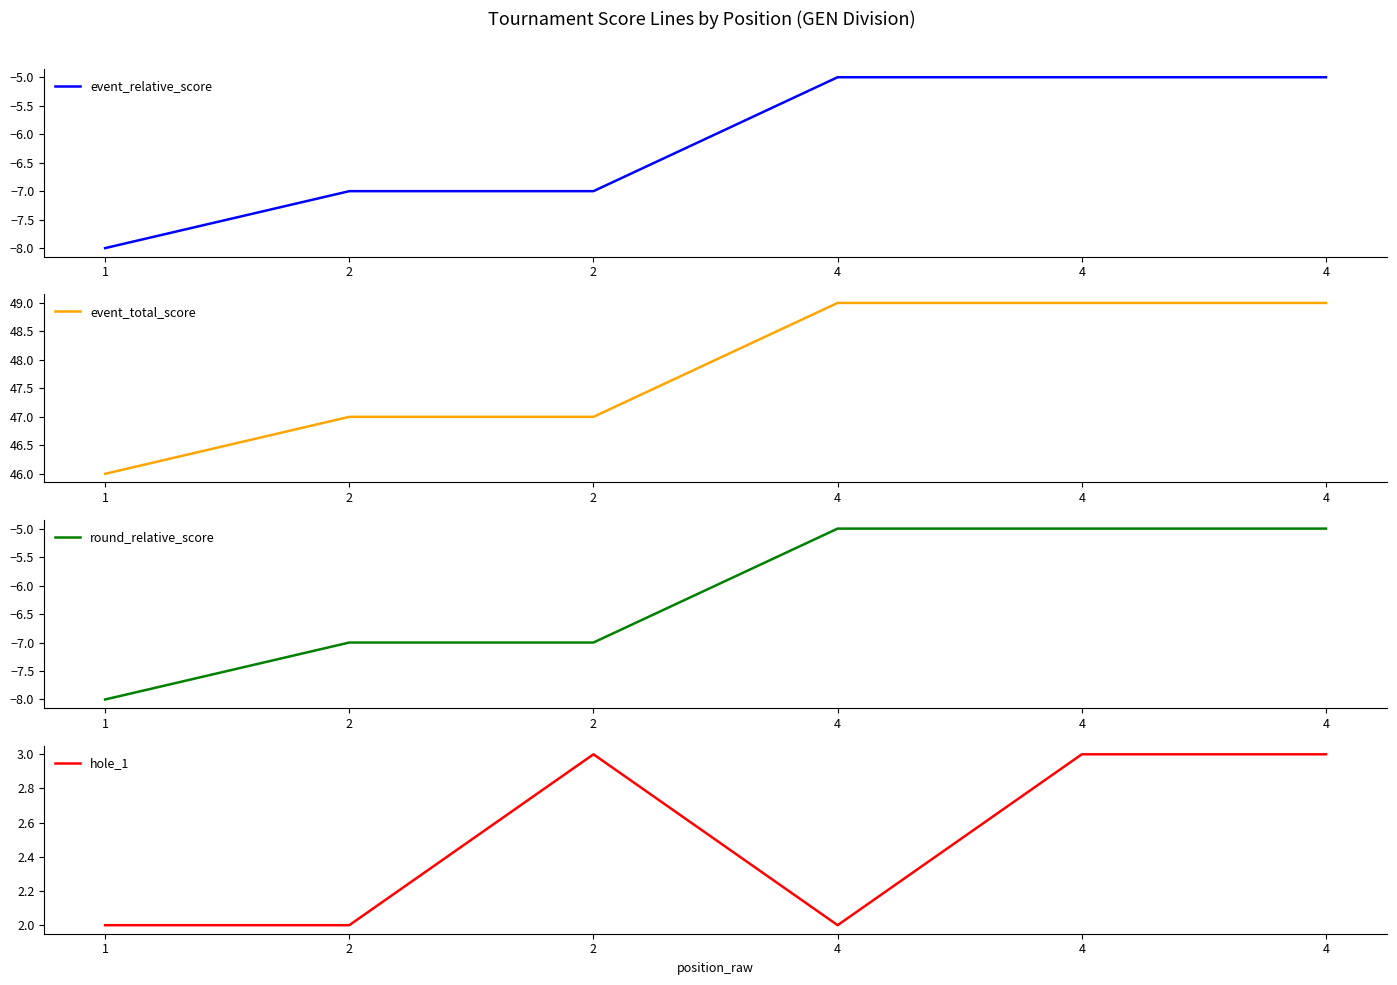

True or false: event_total_score and round_relative_score cross at least once.

False